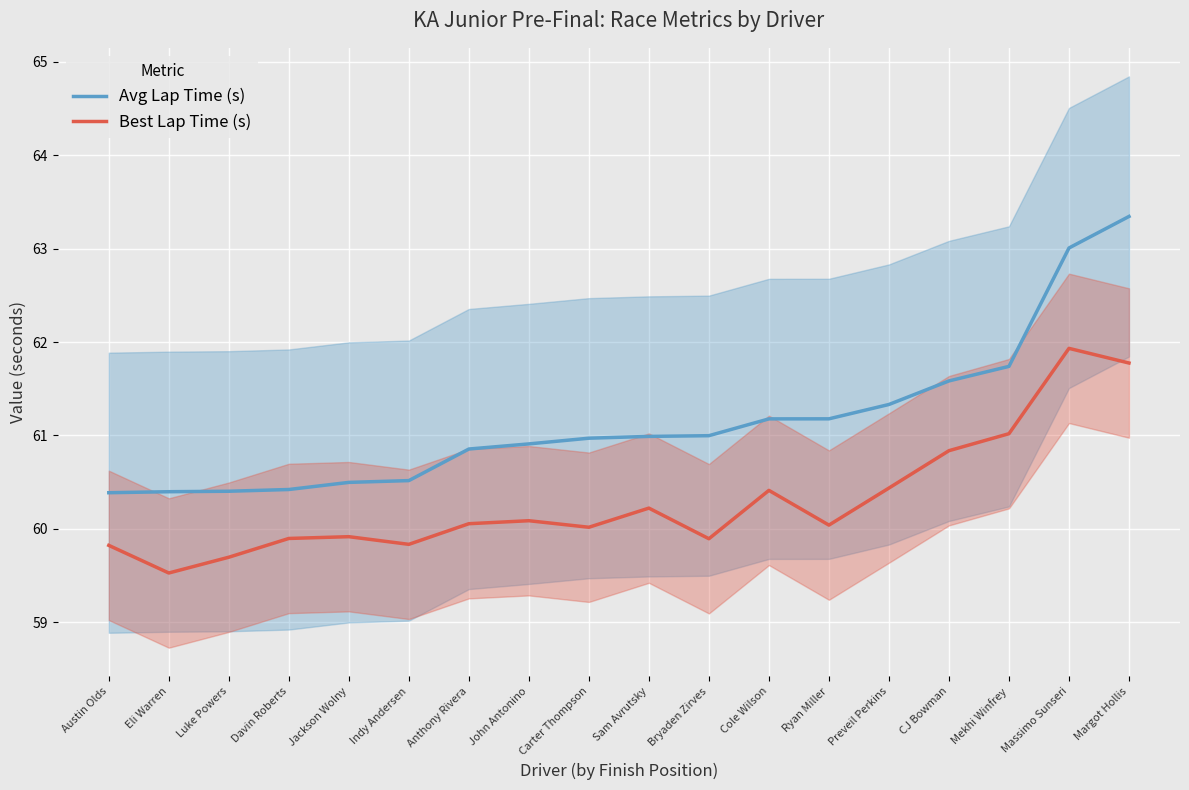

Which label corresponds to the smallest value in the chart?

Eli Warren